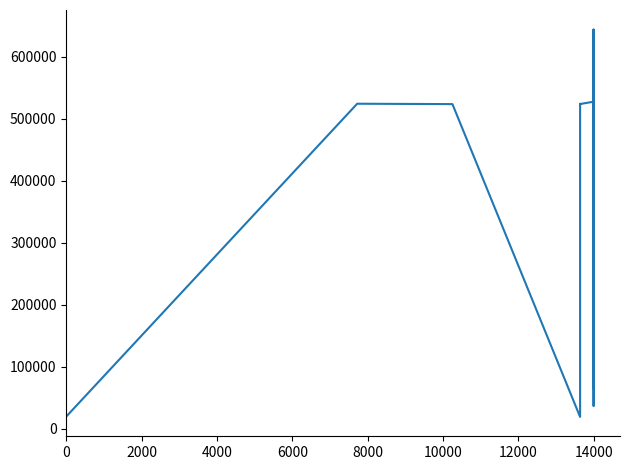

What is the difference between the maximum and minimum values?

624684